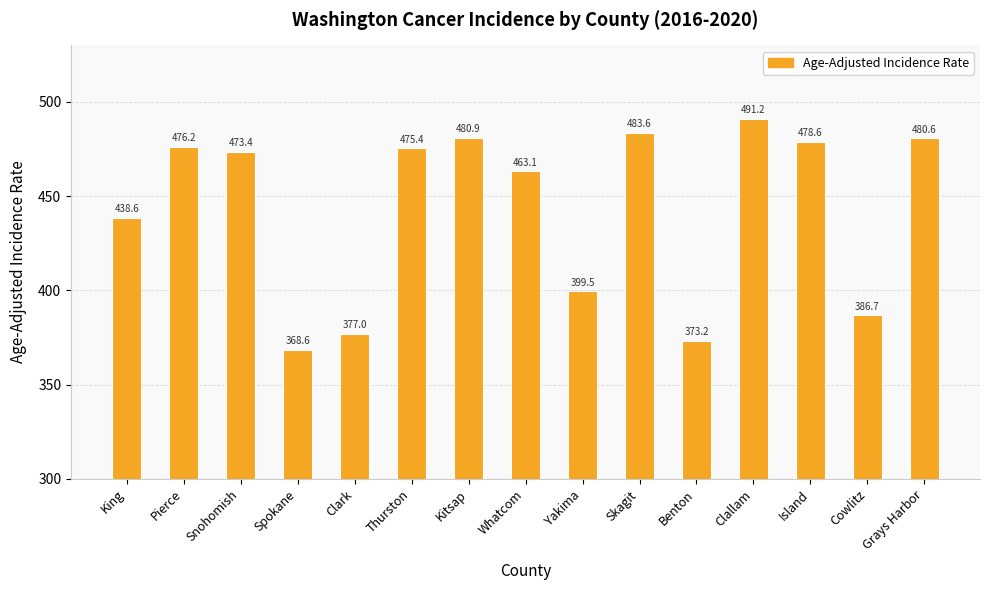

What is the minimum value shown in the chart?

368.6